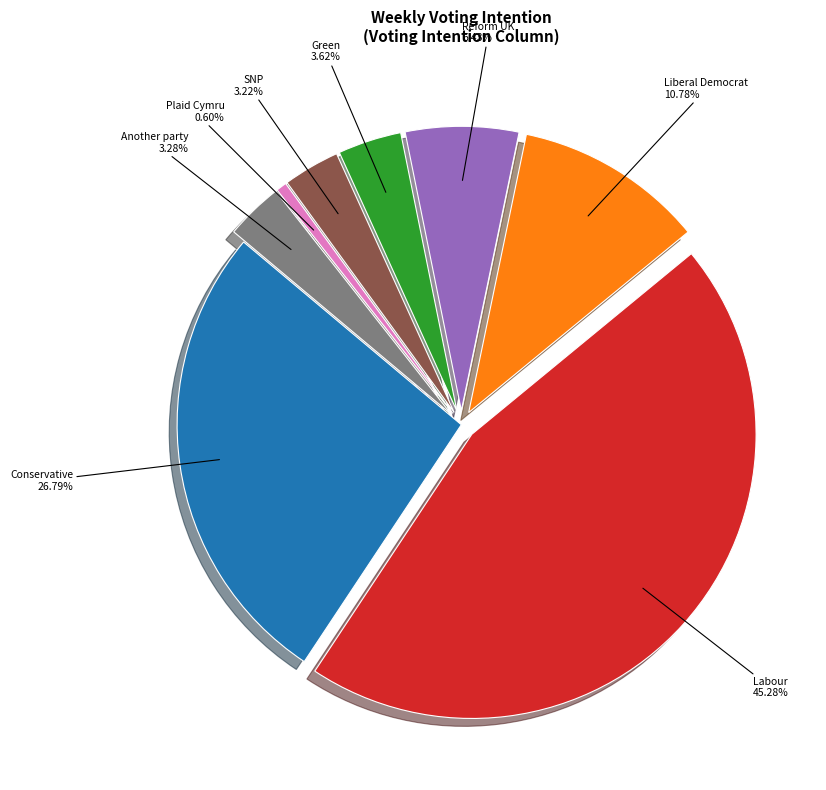

Does any single category account for the majority?

No